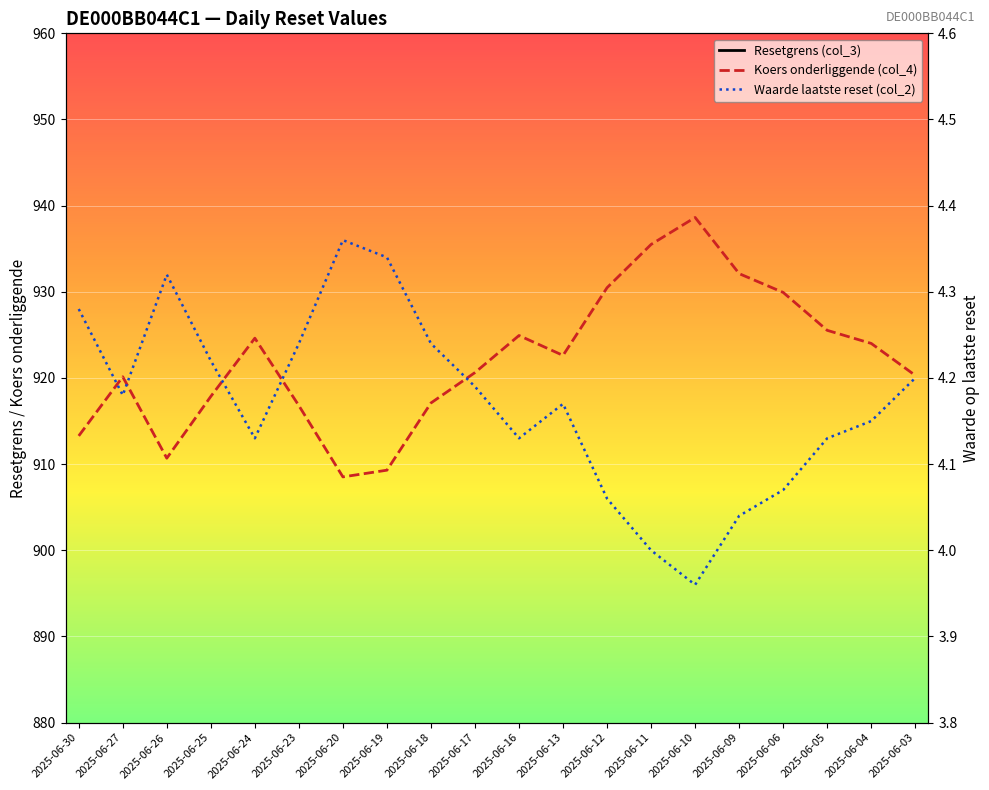

Is it true that Koers onderliggende (col_4) equals 917.9 at 2025-06-25?

True